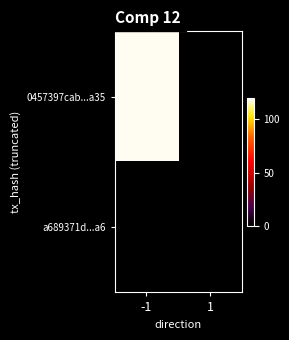

List the series in order of their peak value, lowest first.

a689371d594923744eaa66ba19d0ac535f123a6, 0457397cab60348fb207ac8828a937487c09a35